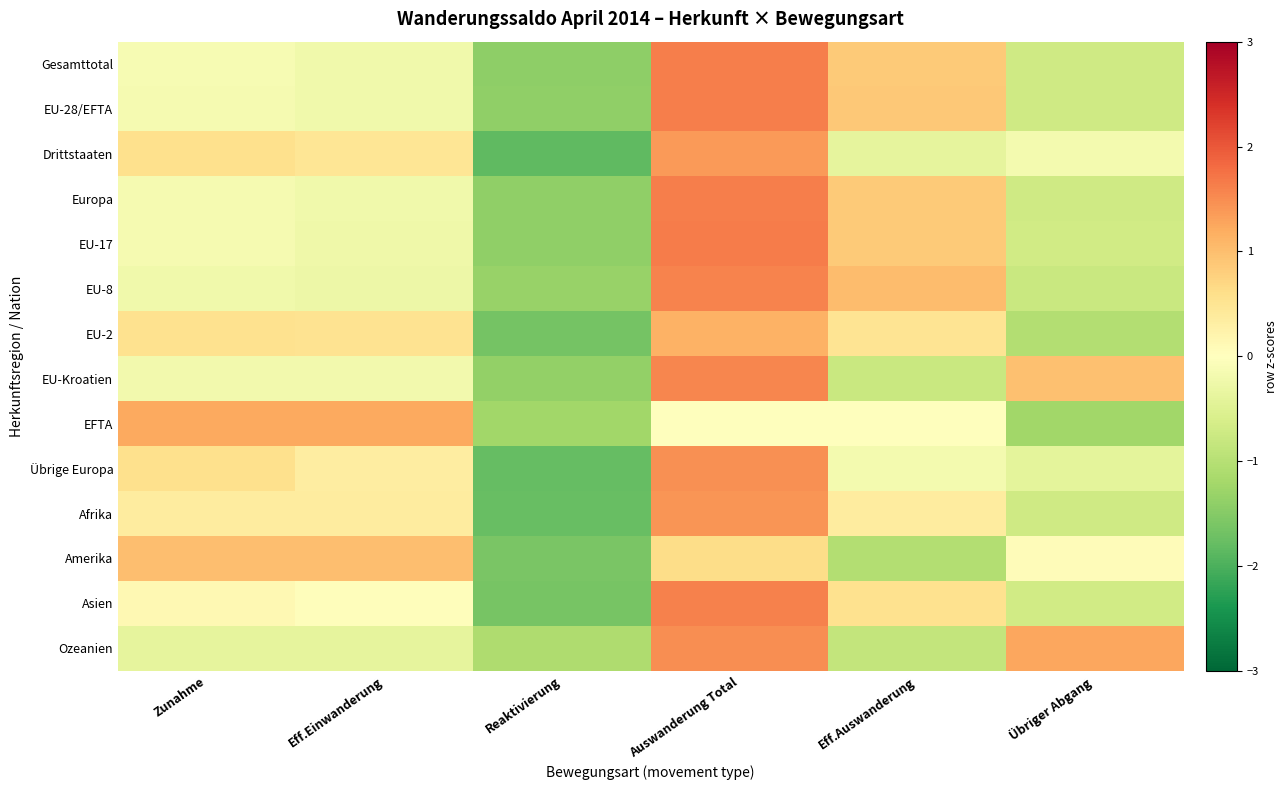

What is the total value across all series at Reaktivierung?

-20.9